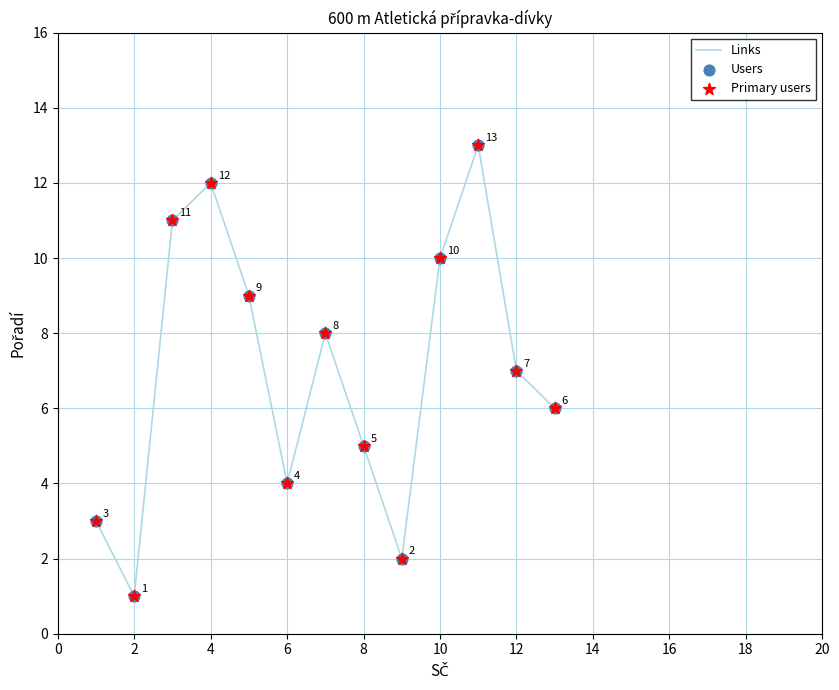

What is the greatest value displayed?

13